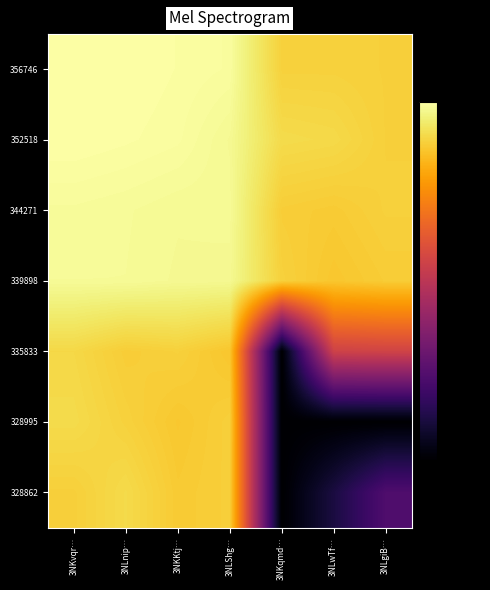

Rank the series by their maximum value, from lowest to highest.

335833, 328862, 328995, 339898, 344271, 356746, 352518